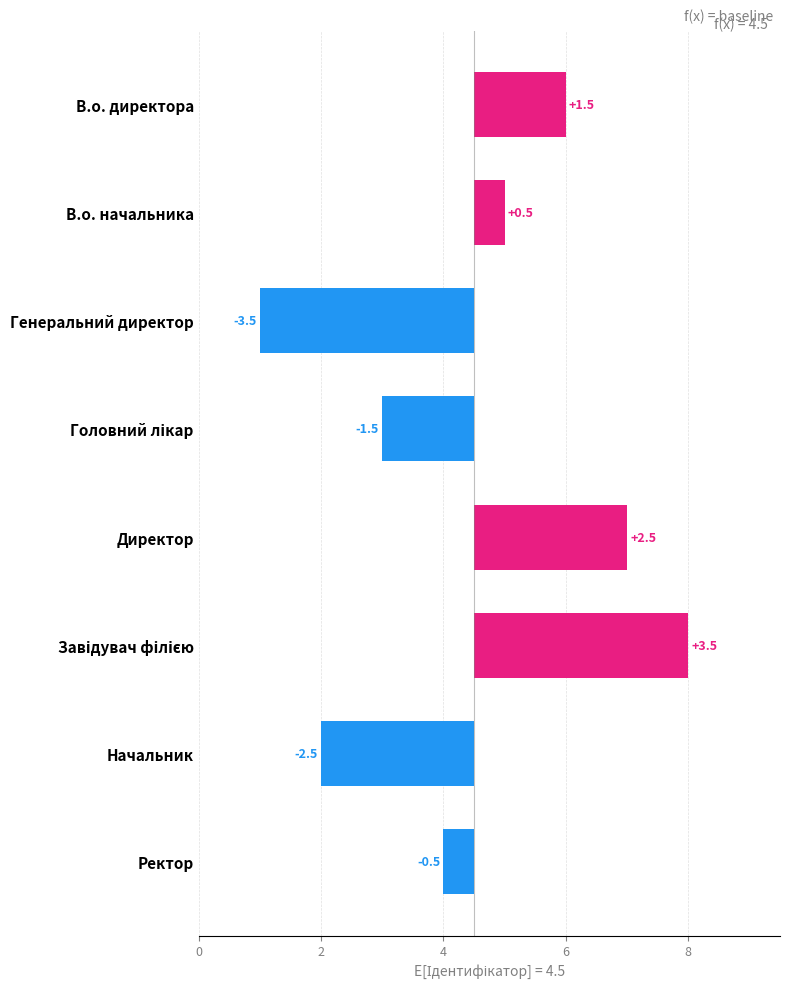

What is the greatest value displayed?

3.5